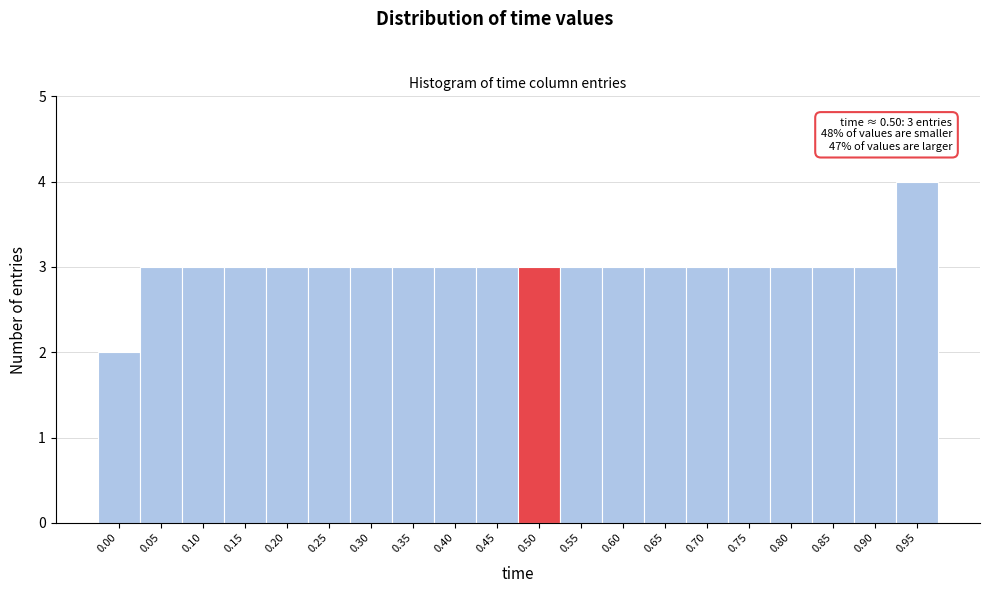

Reading left to right, what are all the values shown in this chart?

2	3	3	3	3	3	3	3	3	3	3	3	3	3	3	3	3	3	3	4